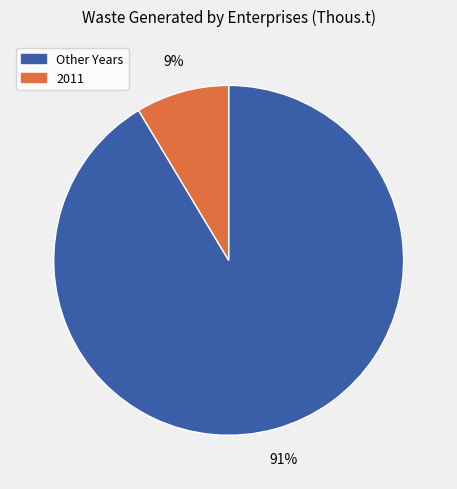

Count the number of slices in the pie.

2